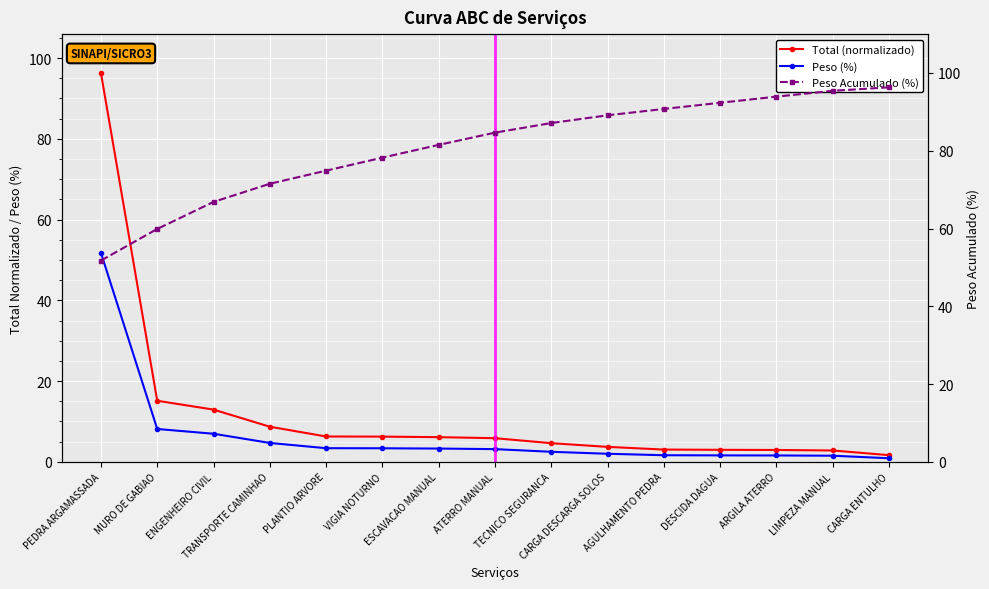

True or false: Total (normalizado) has more than 2 points higher than both neighbors.

False